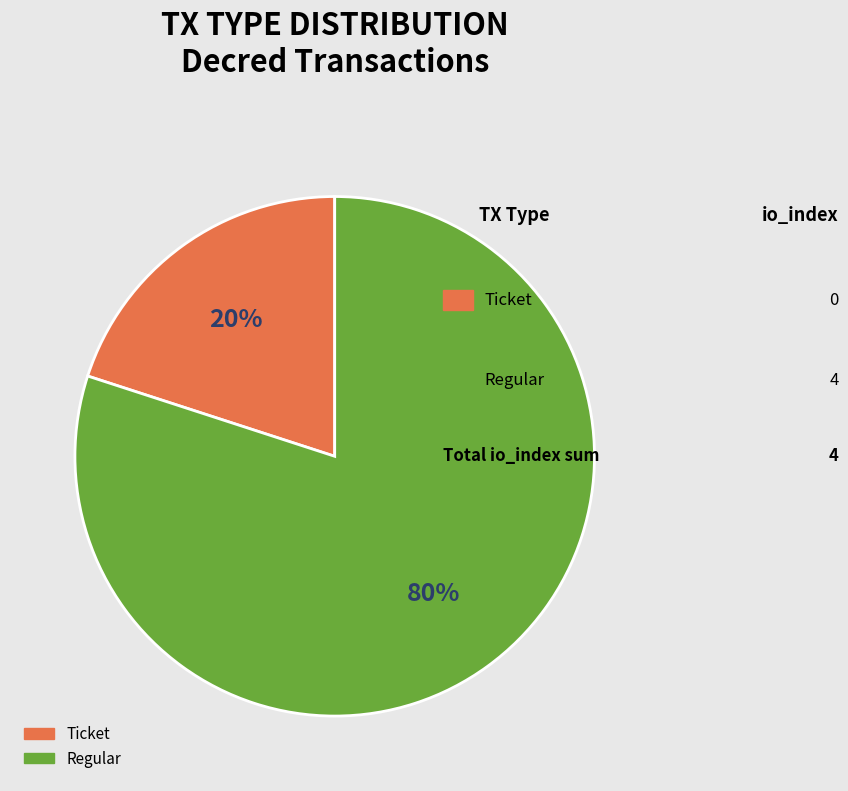

Rank the categories by value from highest to lowest.

Regular, Ticket